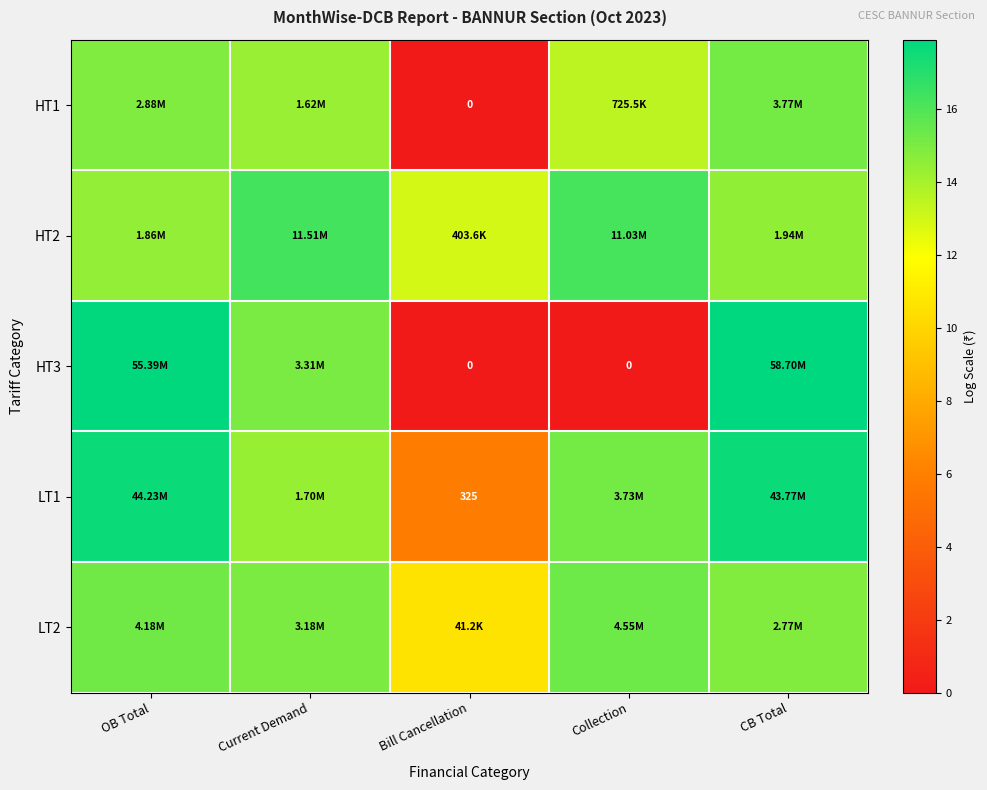

Is the value of HT1 at Bill Cancellation greater than the value of HT2 at OB Total?

No